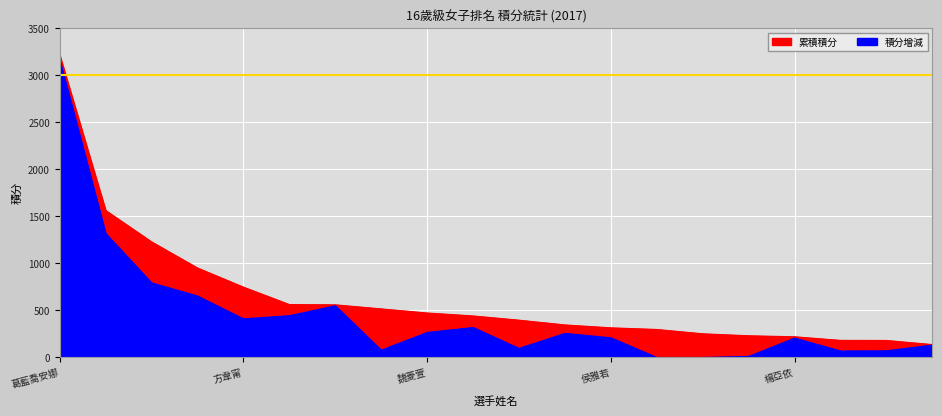

How many data points in 累積積分 are less than 441?

10